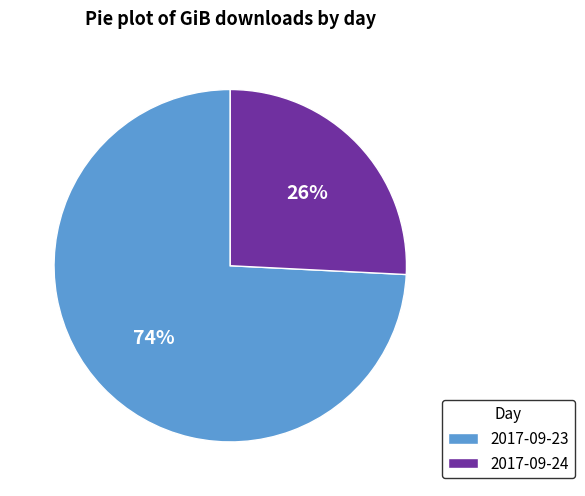

Between 2017-09-24 and 2017-09-23, which is larger?

2017-09-23